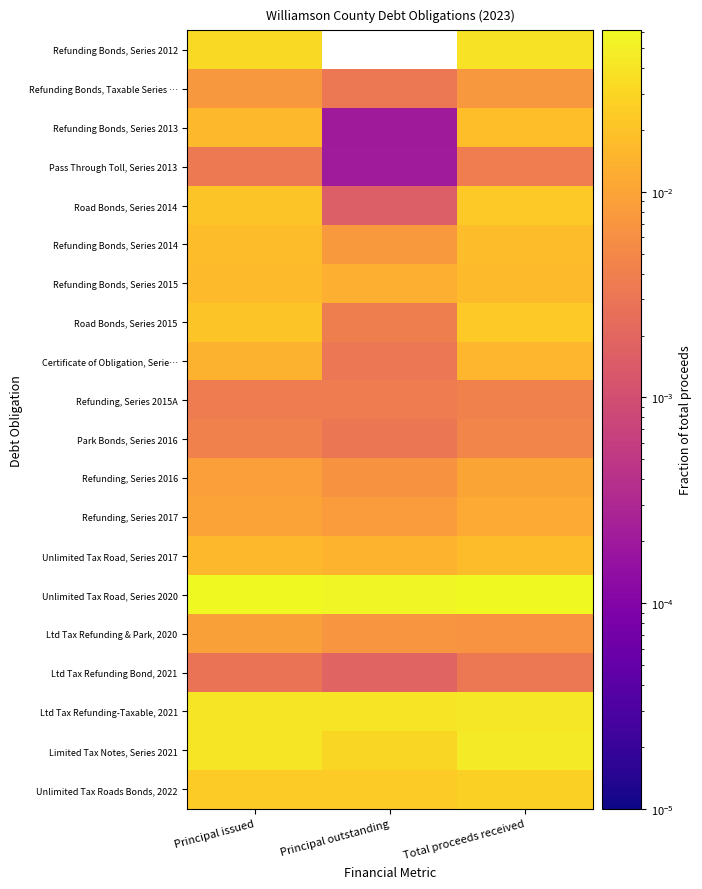

Which series has the largest total across all categories?

Unlimited Tax Road, Series 2020